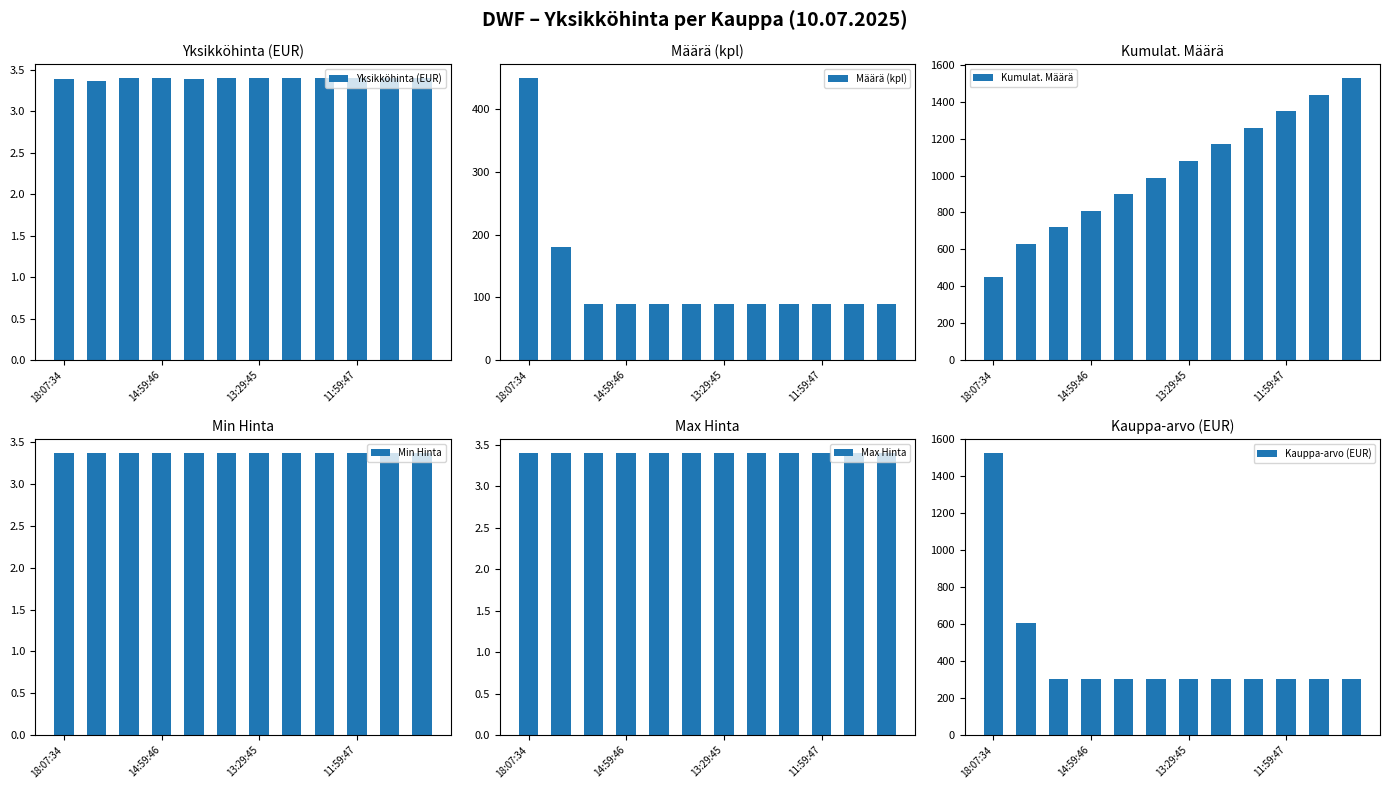

Count the Yksikköhinta (EUR) values in the range 3 to 4.

12